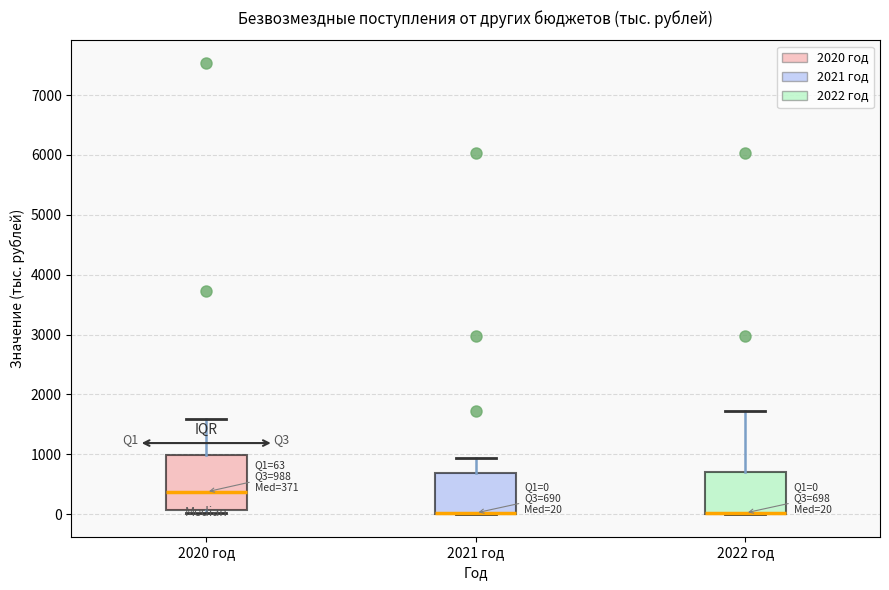

Which box is the tallest, from its lower edge to its upper edge?

2020 год